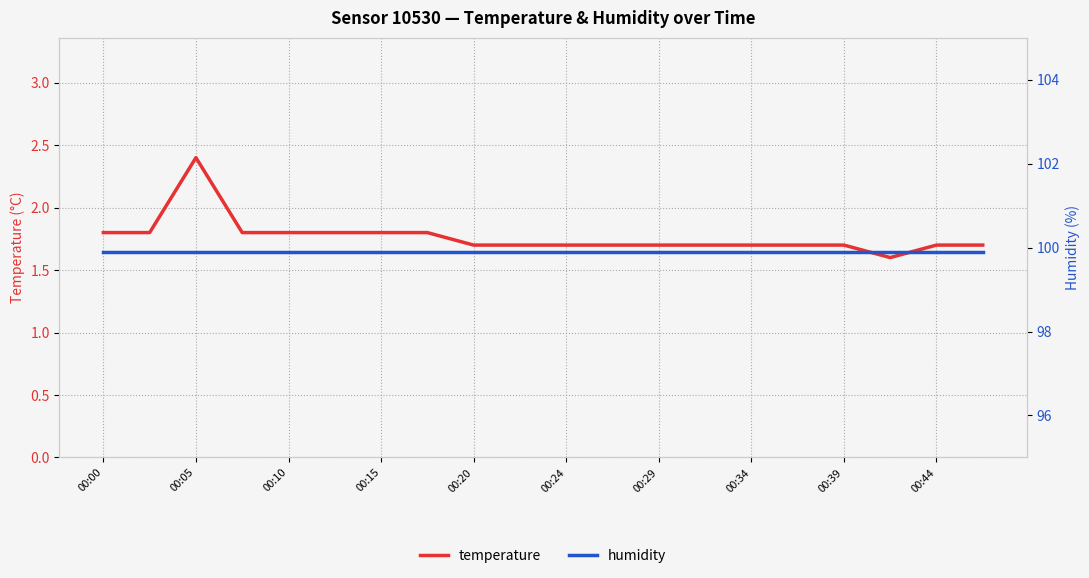

Reading left to right, what are all the values shown in this chart?

temperature: 1.8	1.8	2.4	1.8	1.8	1.8	1.8	1.8	1.7	1.7	1.7	1.7	1.7	1.7	1.7	1.7	1.7	1.6	1.7	1.7
humidity: 99.9	99.9	99.9	99.9	99.9	99.9	99.9	99.9	99.9	99.9	99.9	99.9	99.9	99.9	99.9	99.9	99.9	99.9	99.9	99.9